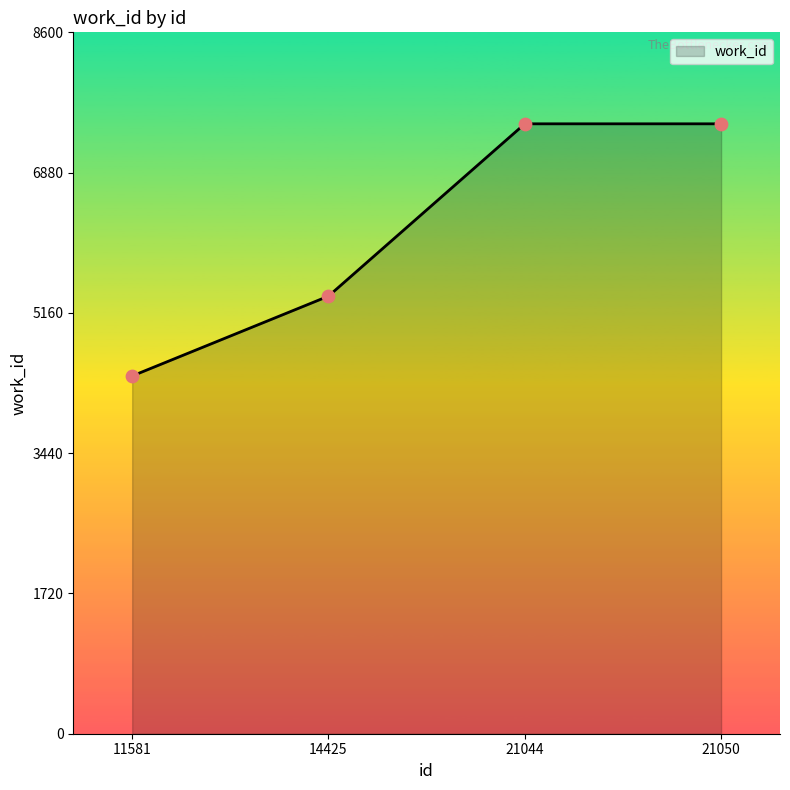

Between 11581 and 21050, which is larger?

21050